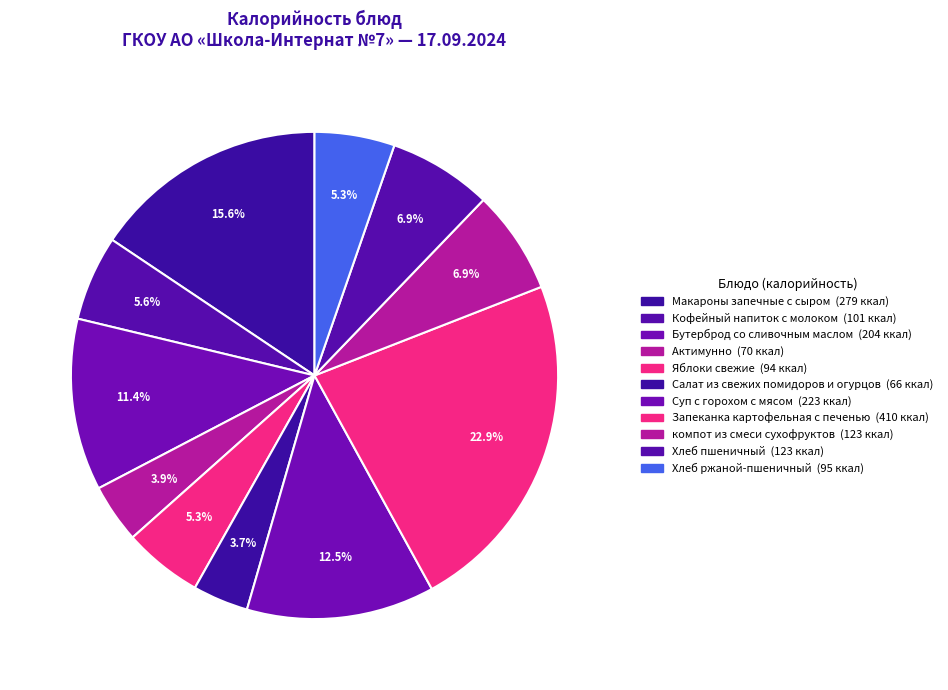

How many slices are in this pie chart?

11